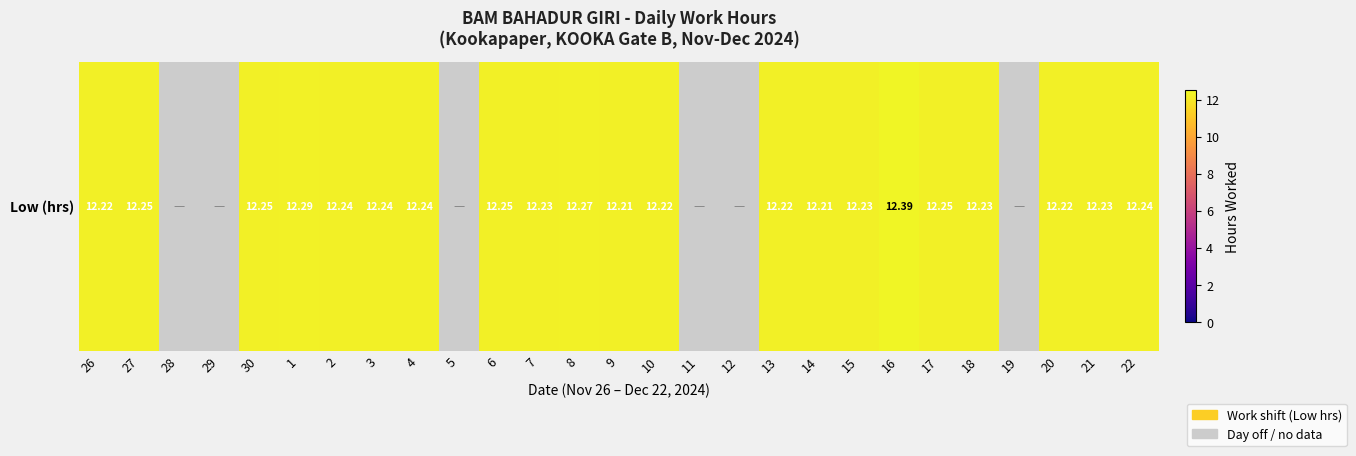

Rank the categories by value from highest to lowest.

16, 1, 8, 27, 30, 6, 17, 2, 3, 4, 22, 7, 15, 18, 21, 26, 10, 13, 20, 9, 14, 28, 29, 5, 11, 12, 19